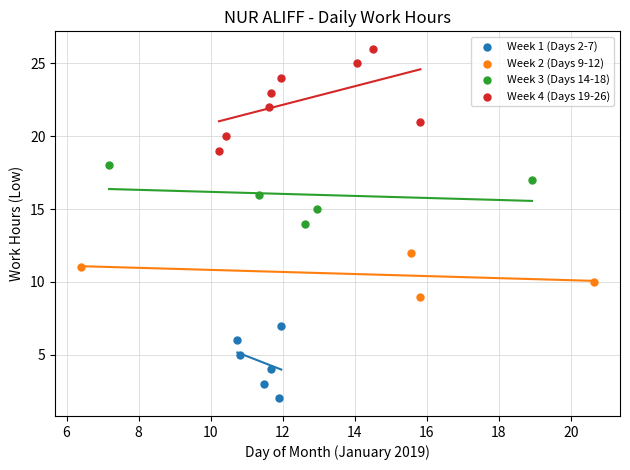

Which series has the widest spread of Y values?

Week 4 (Days 19-26)